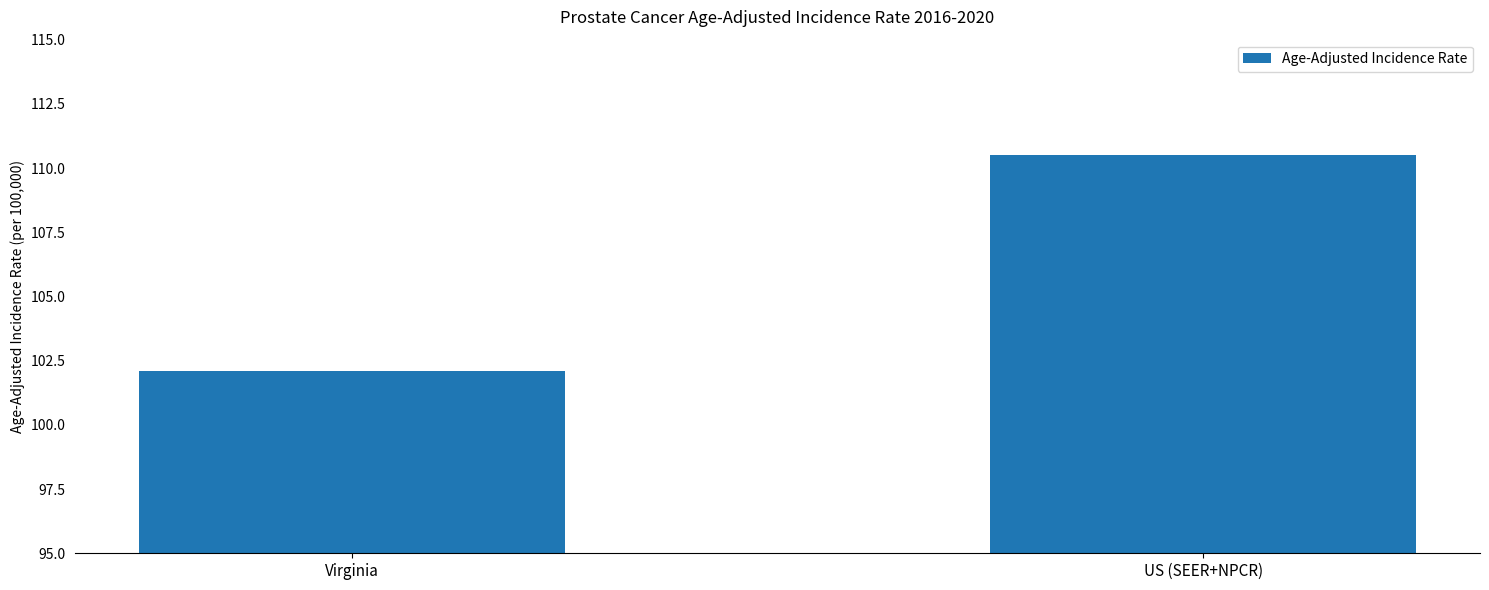

How many values exceed 110?

1